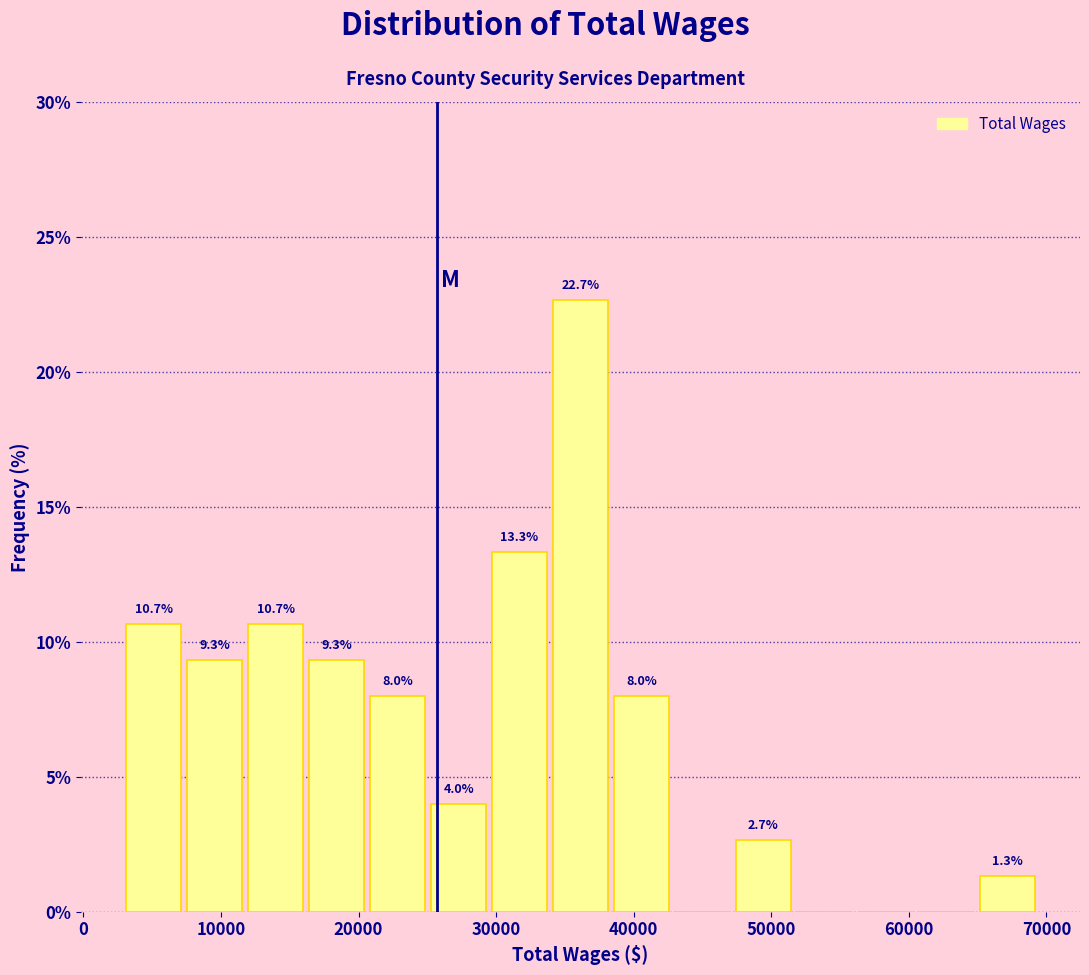

Which range on the x-axis has the tallest bar?

34000 to 38000